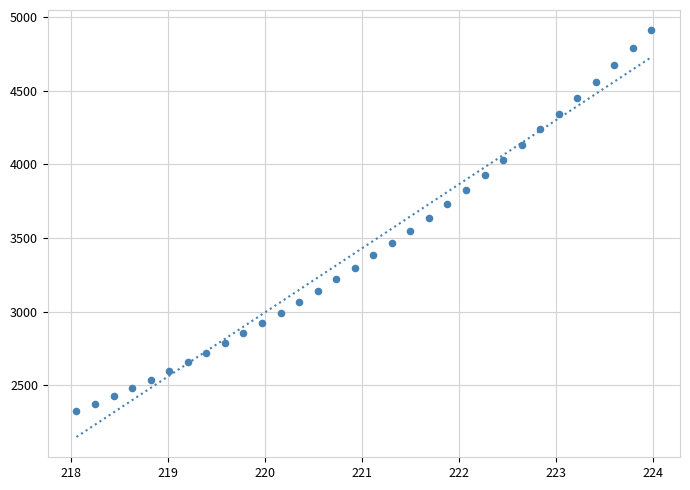

Count the number of points in this scatter plot.

32